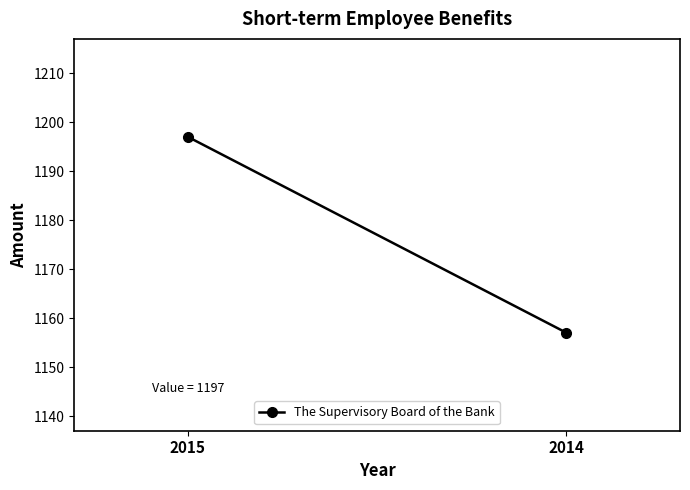

Reading right to left, extract all data points from this chart.

1157	1197